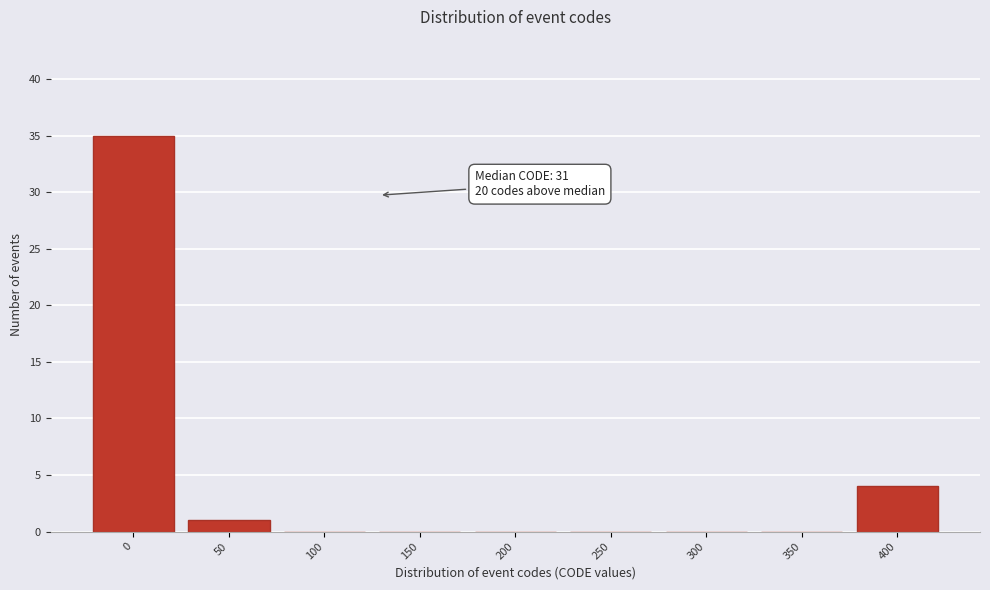

Reading left to right, list all the values displayed in this chart.

0=35	50=1	100=0	150=0	200=0	250=0	300=0	350=0	400=4